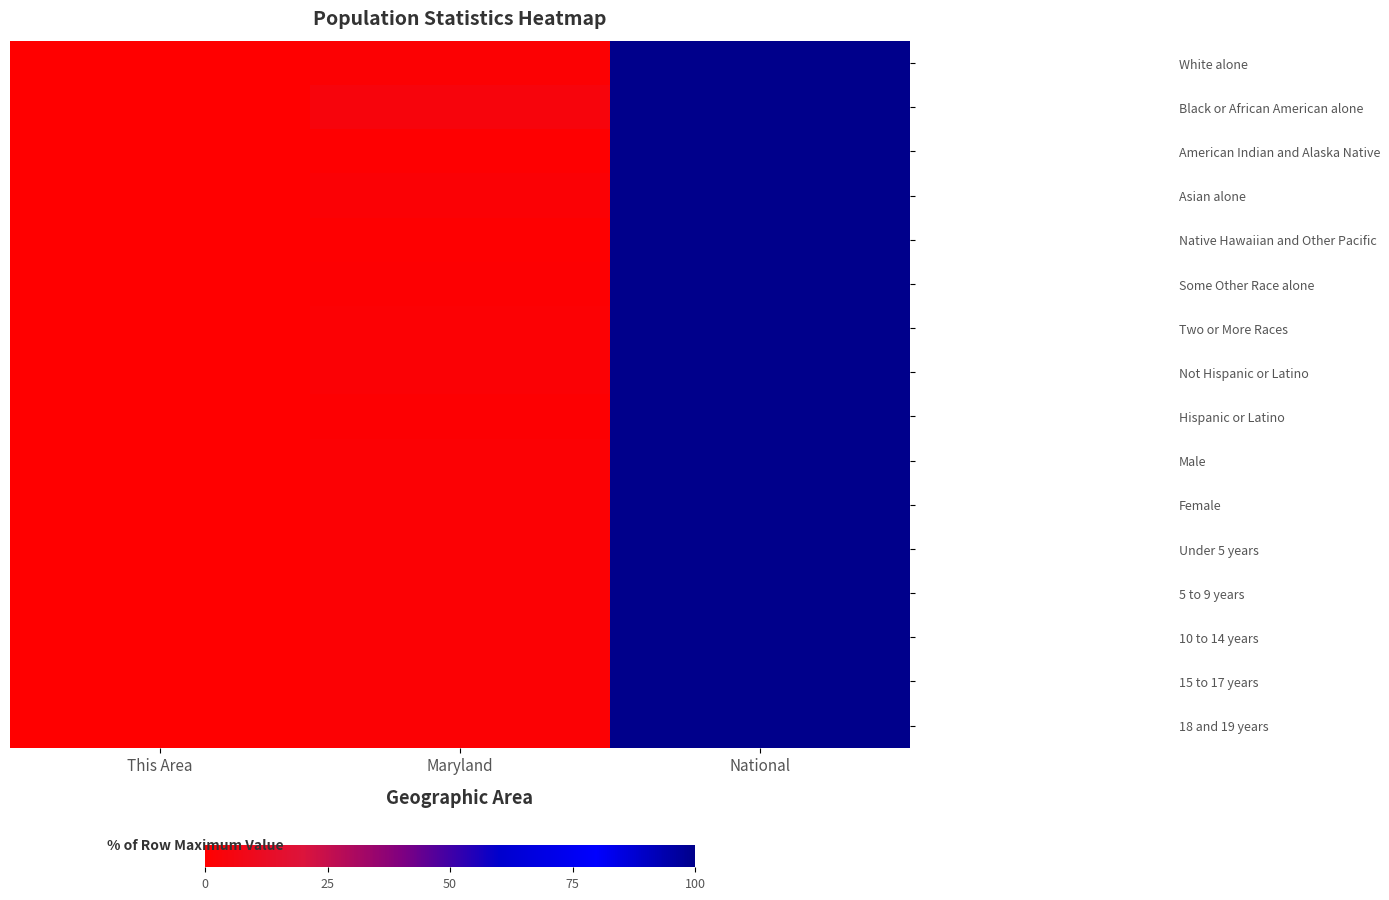

What is the spread (max minus min) of values at Maryland?

3.8